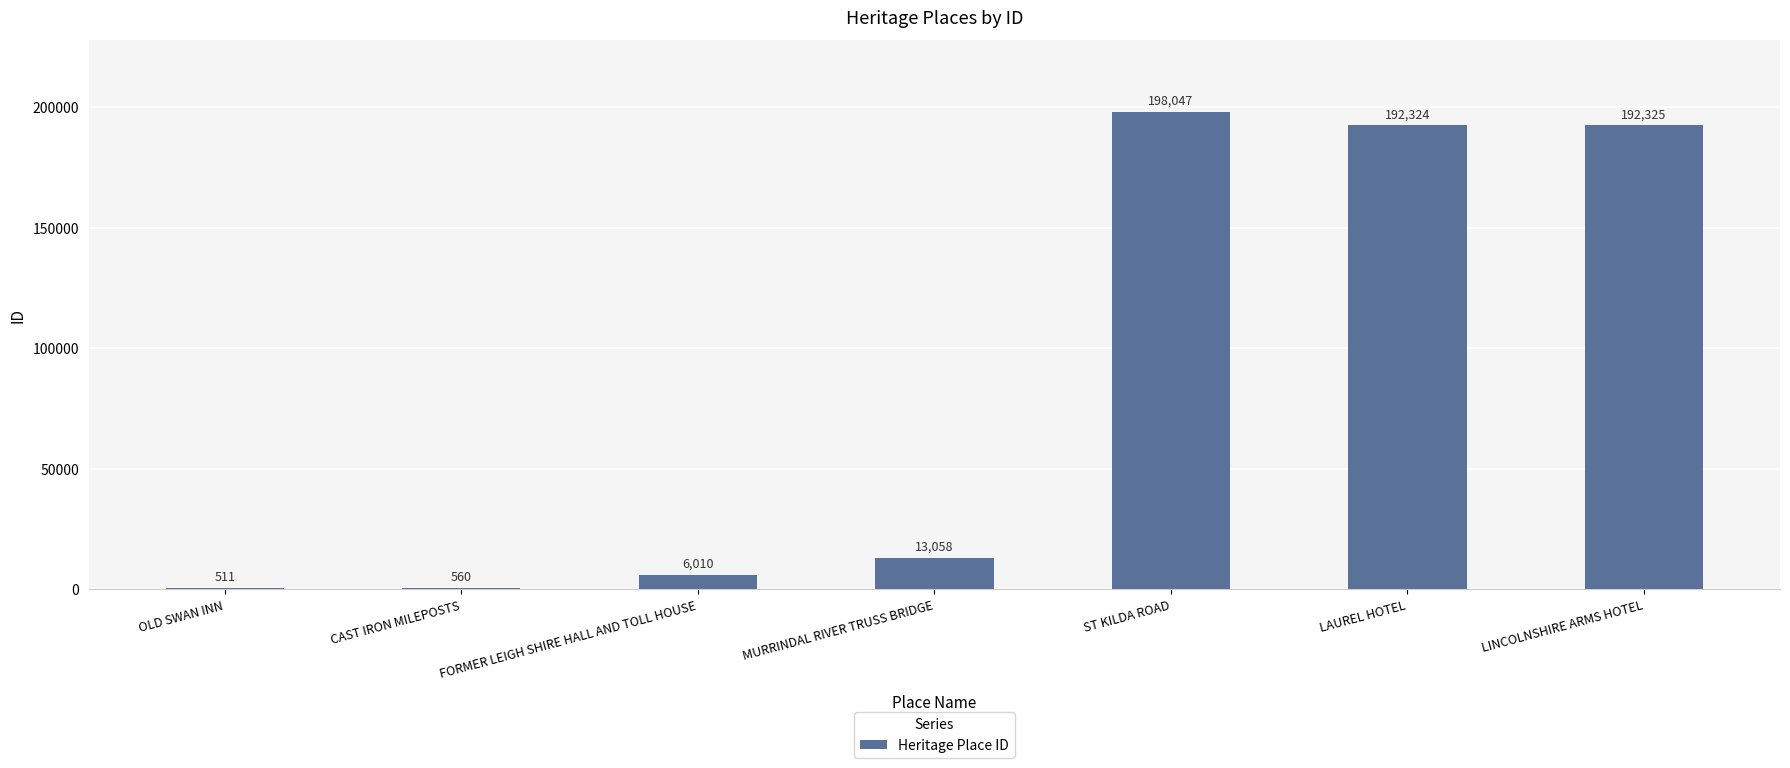

Reading right to left, transcribe all the data shown in this chart.

192325	192324	198047	13058	6010	560	511